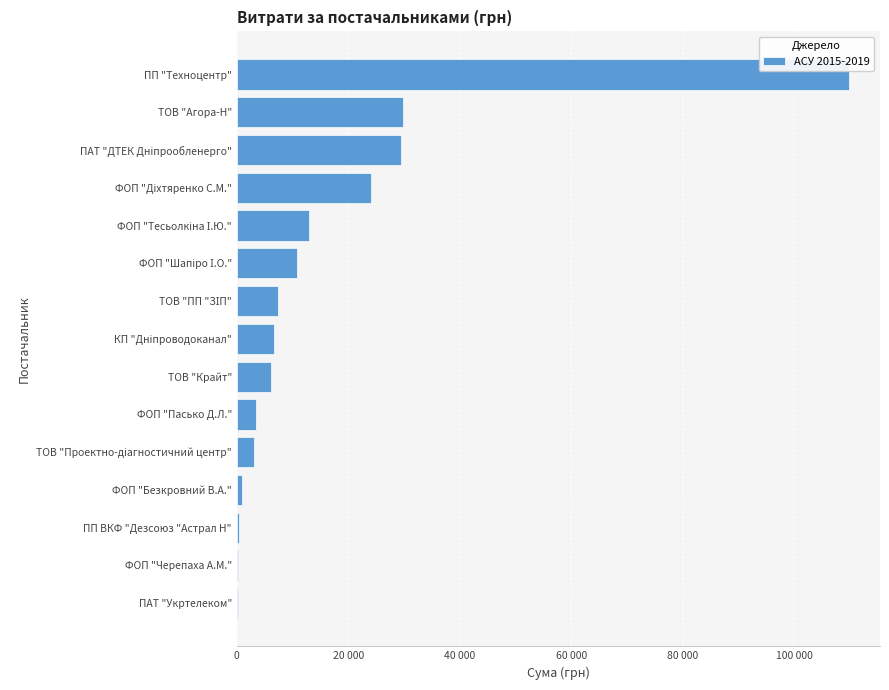

How many bars are there in total?

15